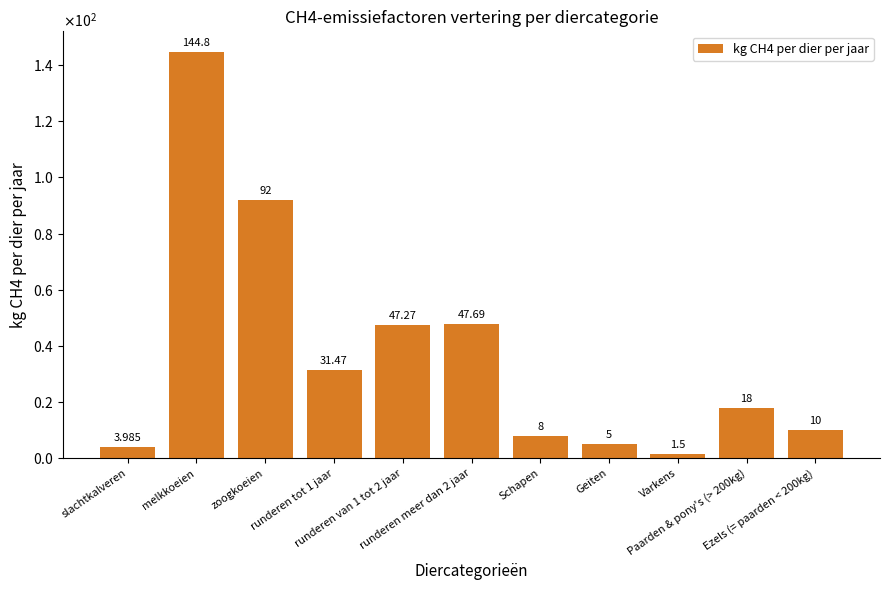

What is the greatest value displayed?

144.8